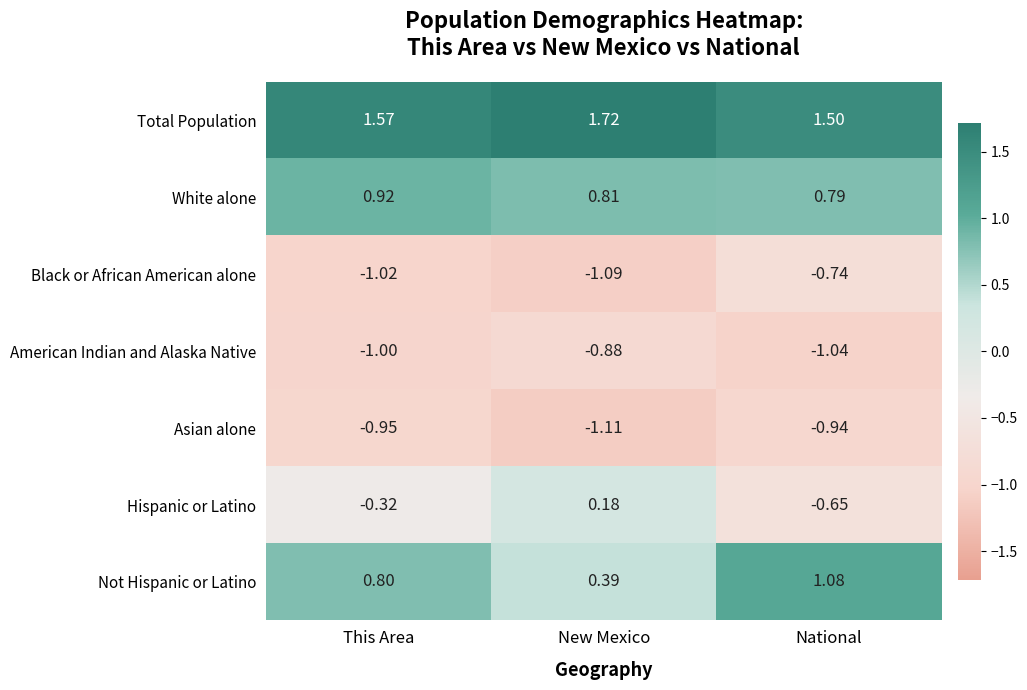

Where is Black or African American alone nearest to the value 0?

National